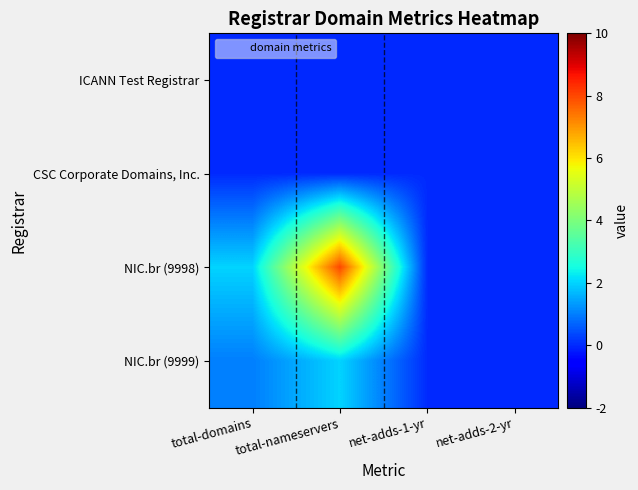

How many data points does each series have?

4